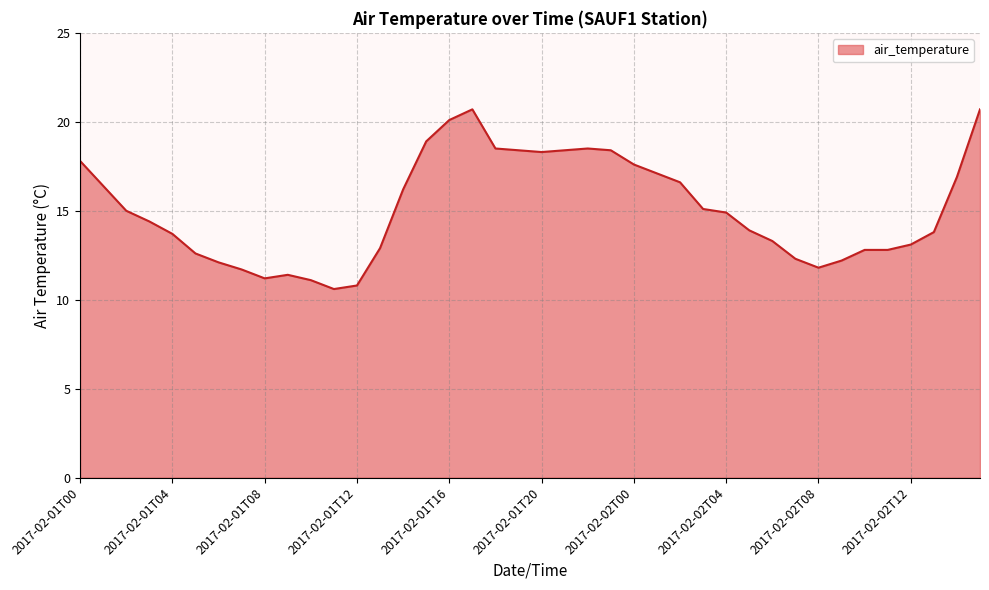

What is the smallest value displayed?

10.6